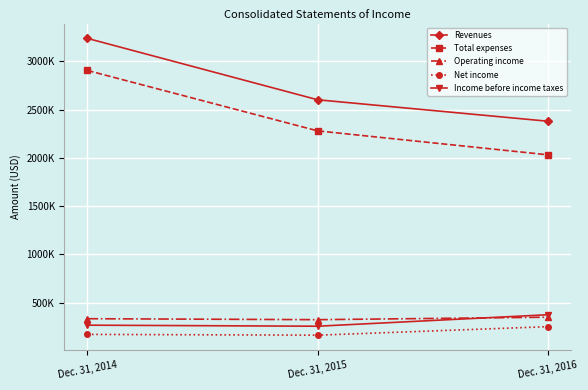

What is the difference between the Revenues values at Dec. 31, 2014 and Dec. 31, 2015?

636560